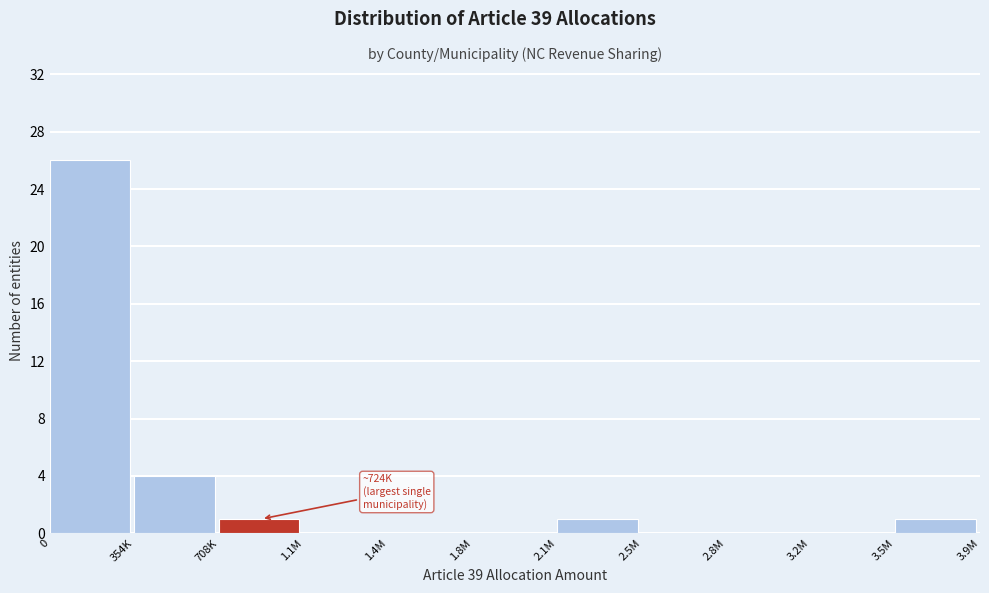

Reading left to right, what are all the values shown in this chart?

0=26	354K=4	708K=1	1.1M=0	1.4M=0	1.8M=0	2.1M=1	2.5M=0	2.8M=0	3.2M=0	3.5M=1